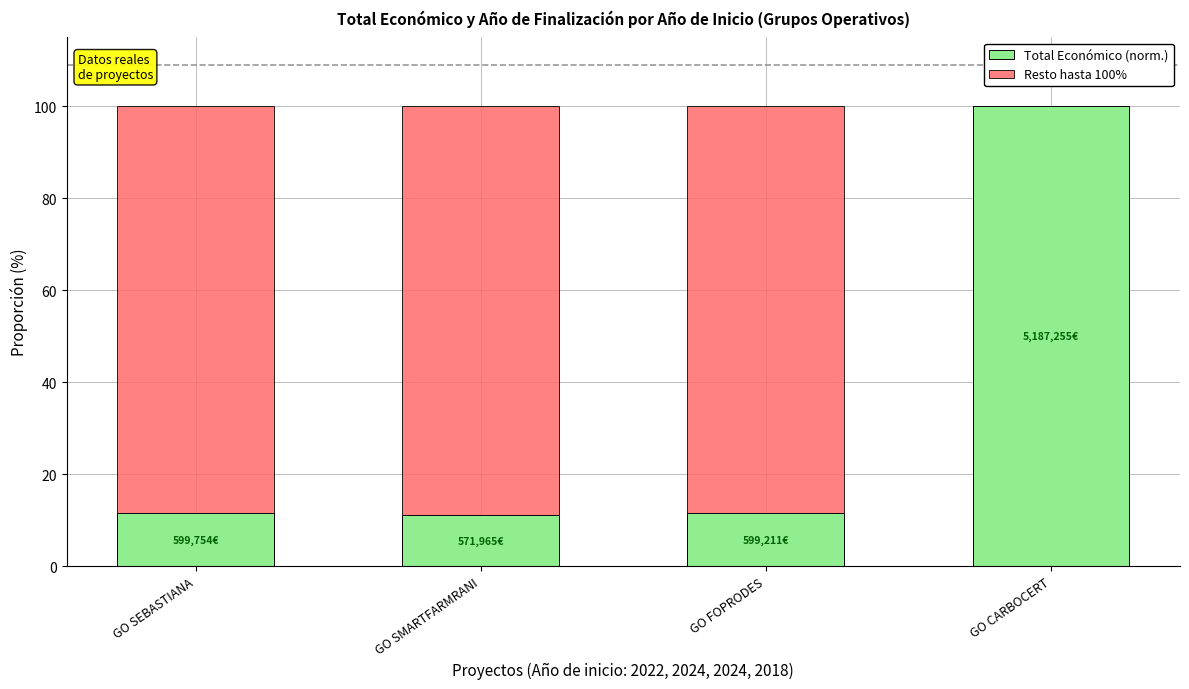

What is the sum of the Total Económico (norm.) values at GO FOPRODES and GO SEBASTIANA?

23.1